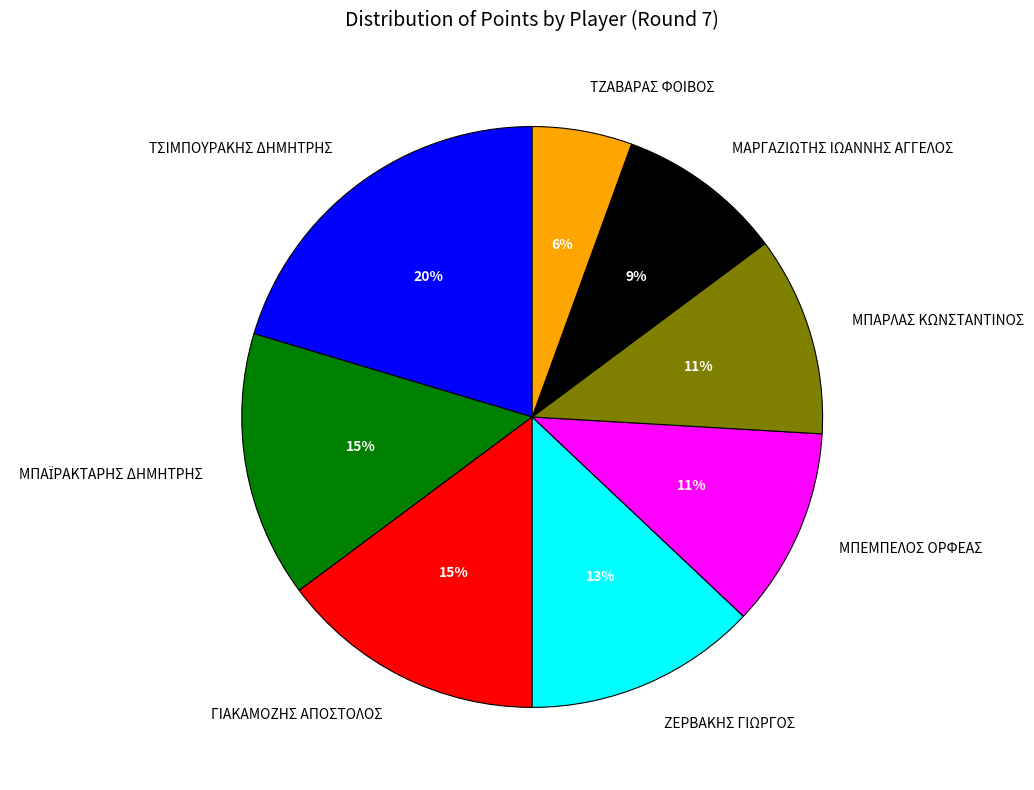

Is ΖΕΡΒΑΚΗΣ ΓΙΩΡΓΟΣ the majority of the pie?

No